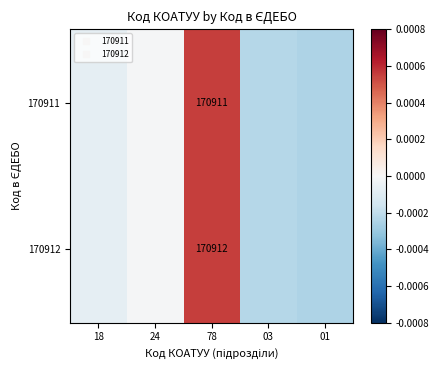

At which label does 170911 reach its minimum?

01